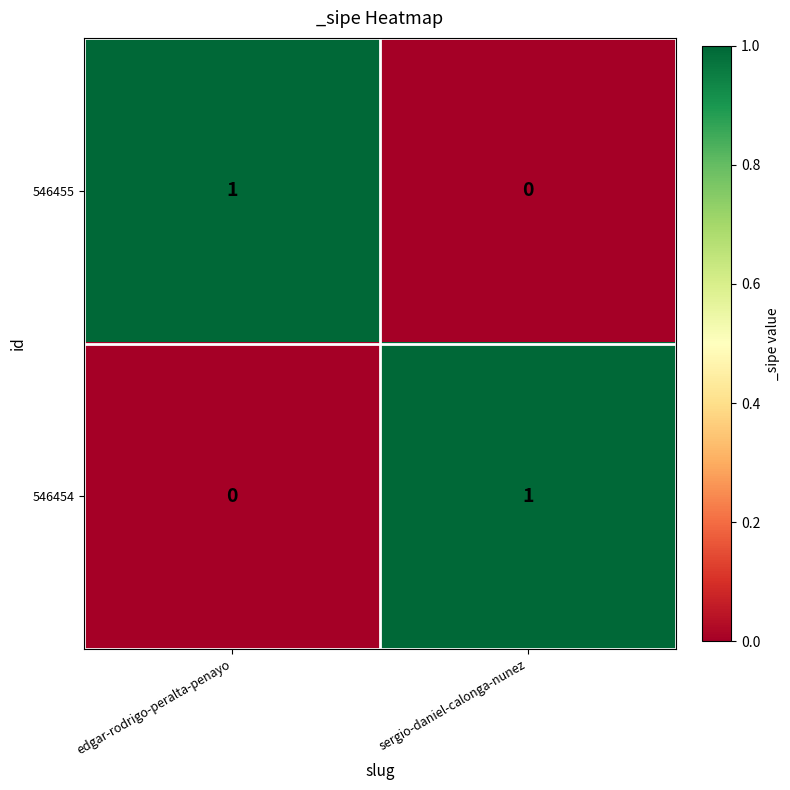

True or false: 546454 has a value of 1 at sergio-daniel-calonga-nunez.

True